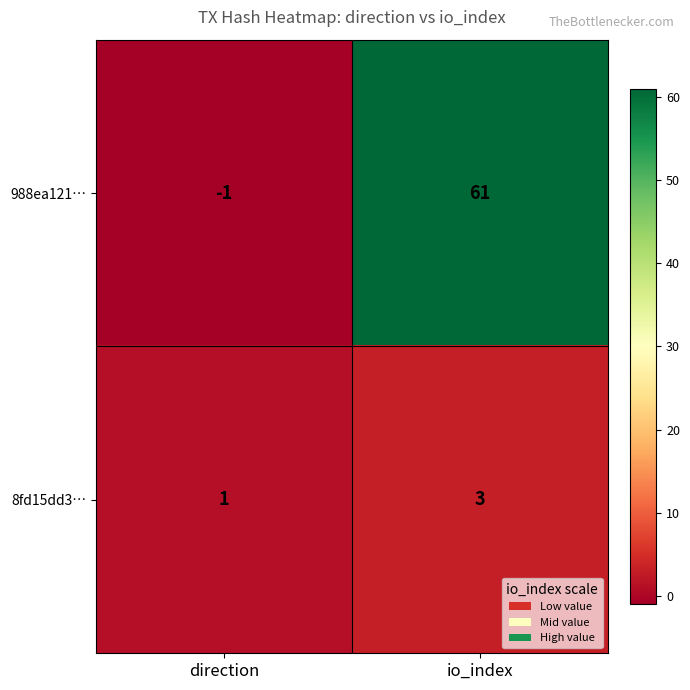

Reading left to right, extract all data points from this chart.

988ea121…: -1	61
8fd15dd3…: 1	3